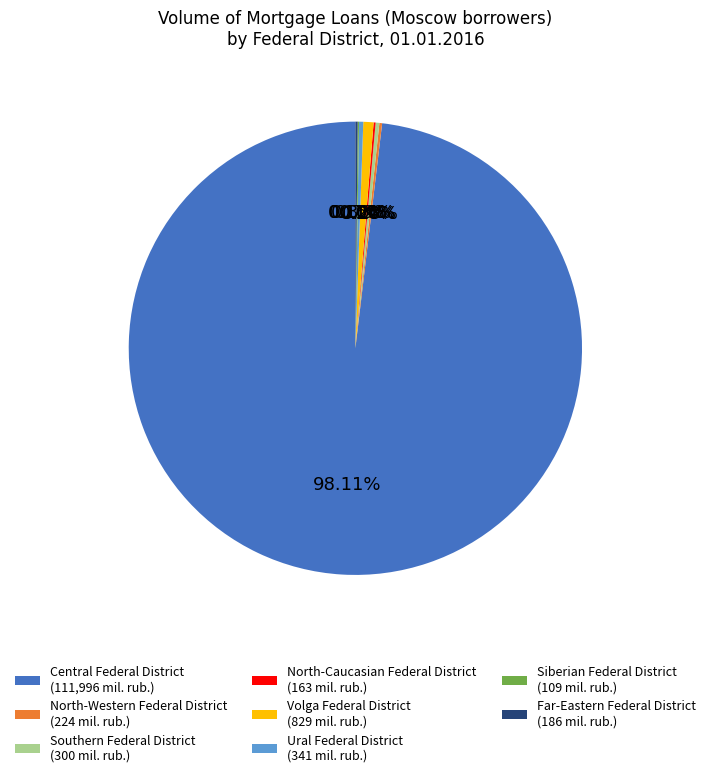

What is the majority slice?

Central Federal District (111,996 mil. rub.)